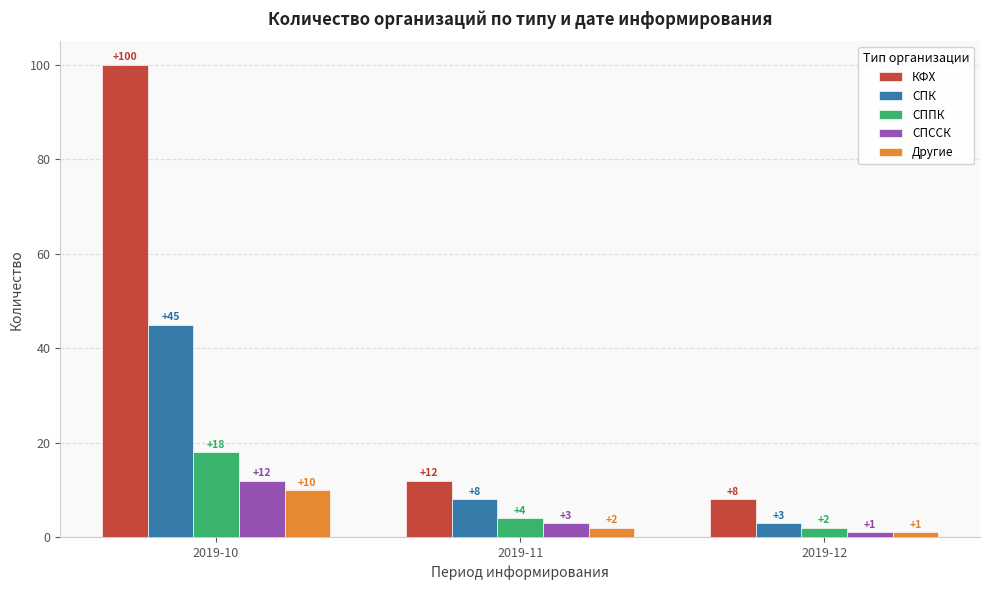

Rank the series by their maximum value, from highest to lowest.

КФХ, СПК, СППК, СПССК, Другие